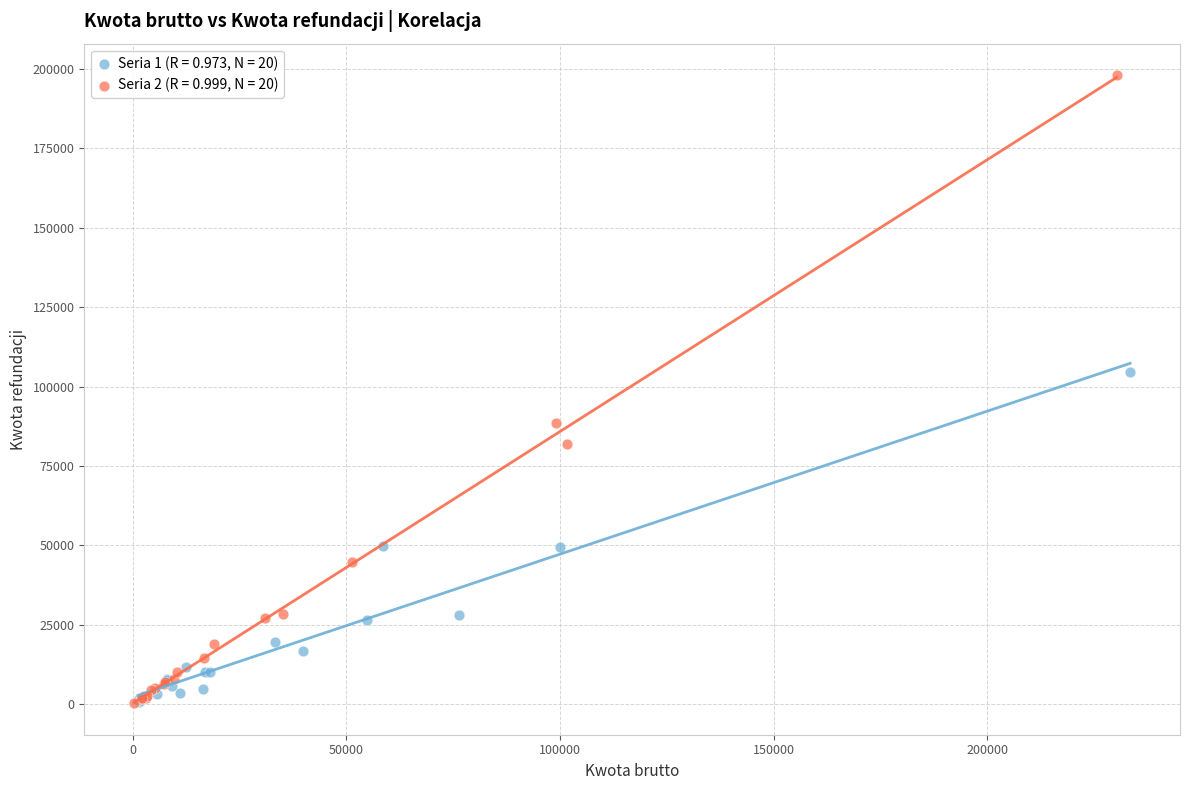

Which series contains the highest Y value?

Seria 2 (R = 0.999, N = 20)